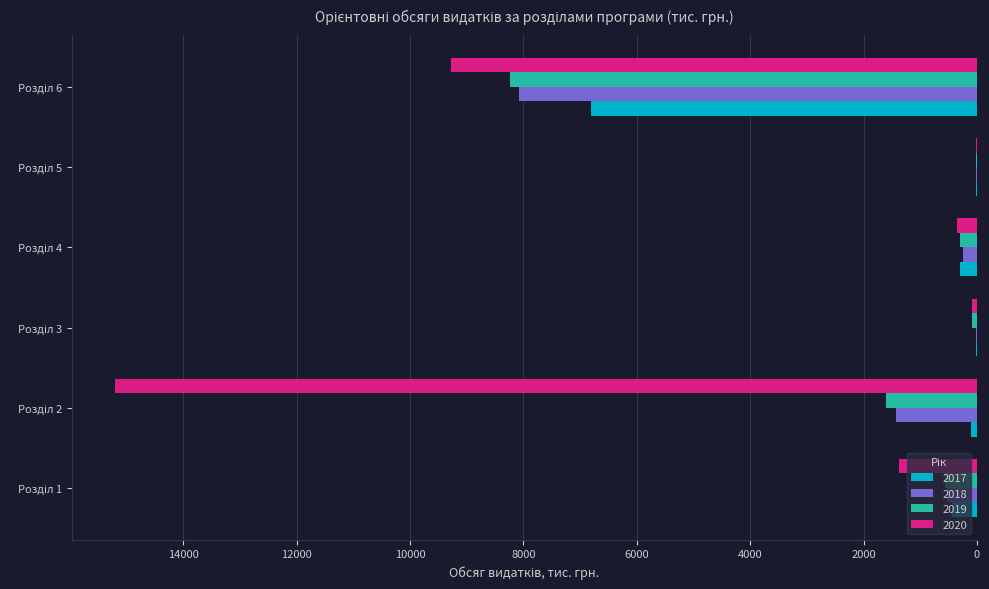

What is the sum of all 2017 values?

7712.2